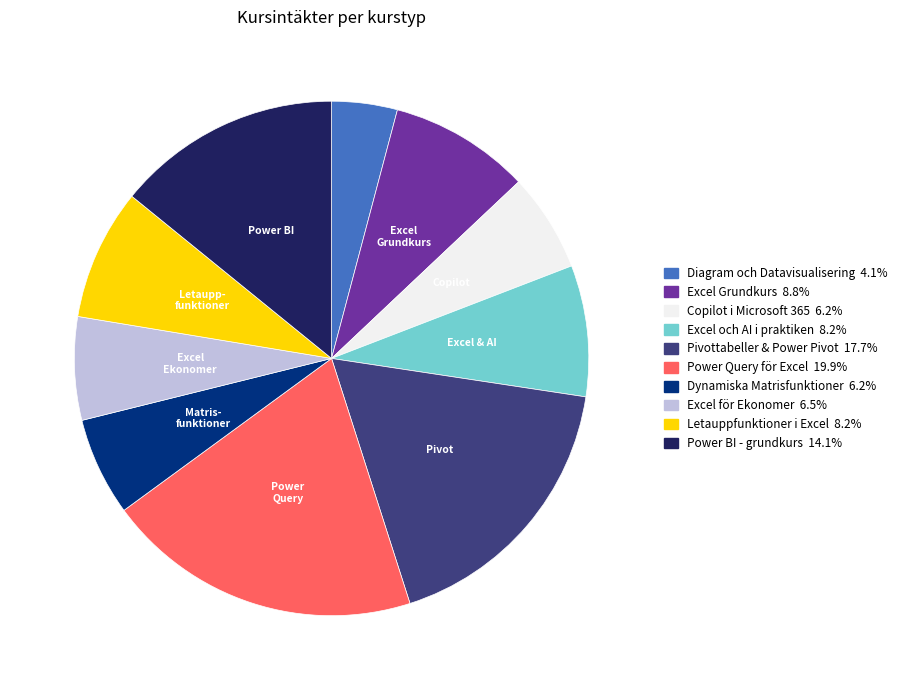

Does any single category account for the majority?

No